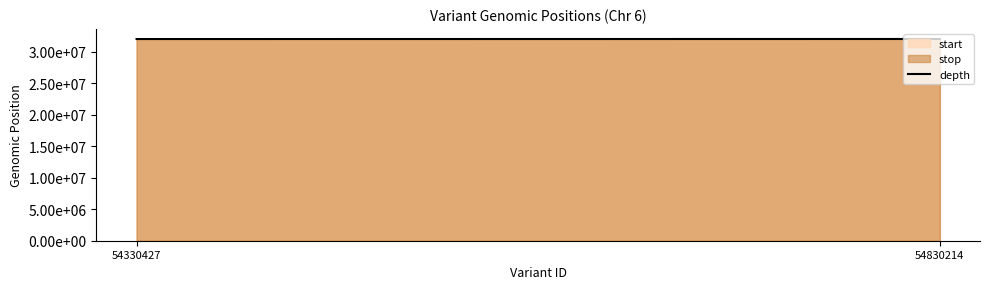

Rank the categories by value from lowest to highest.

54330427, 54830214